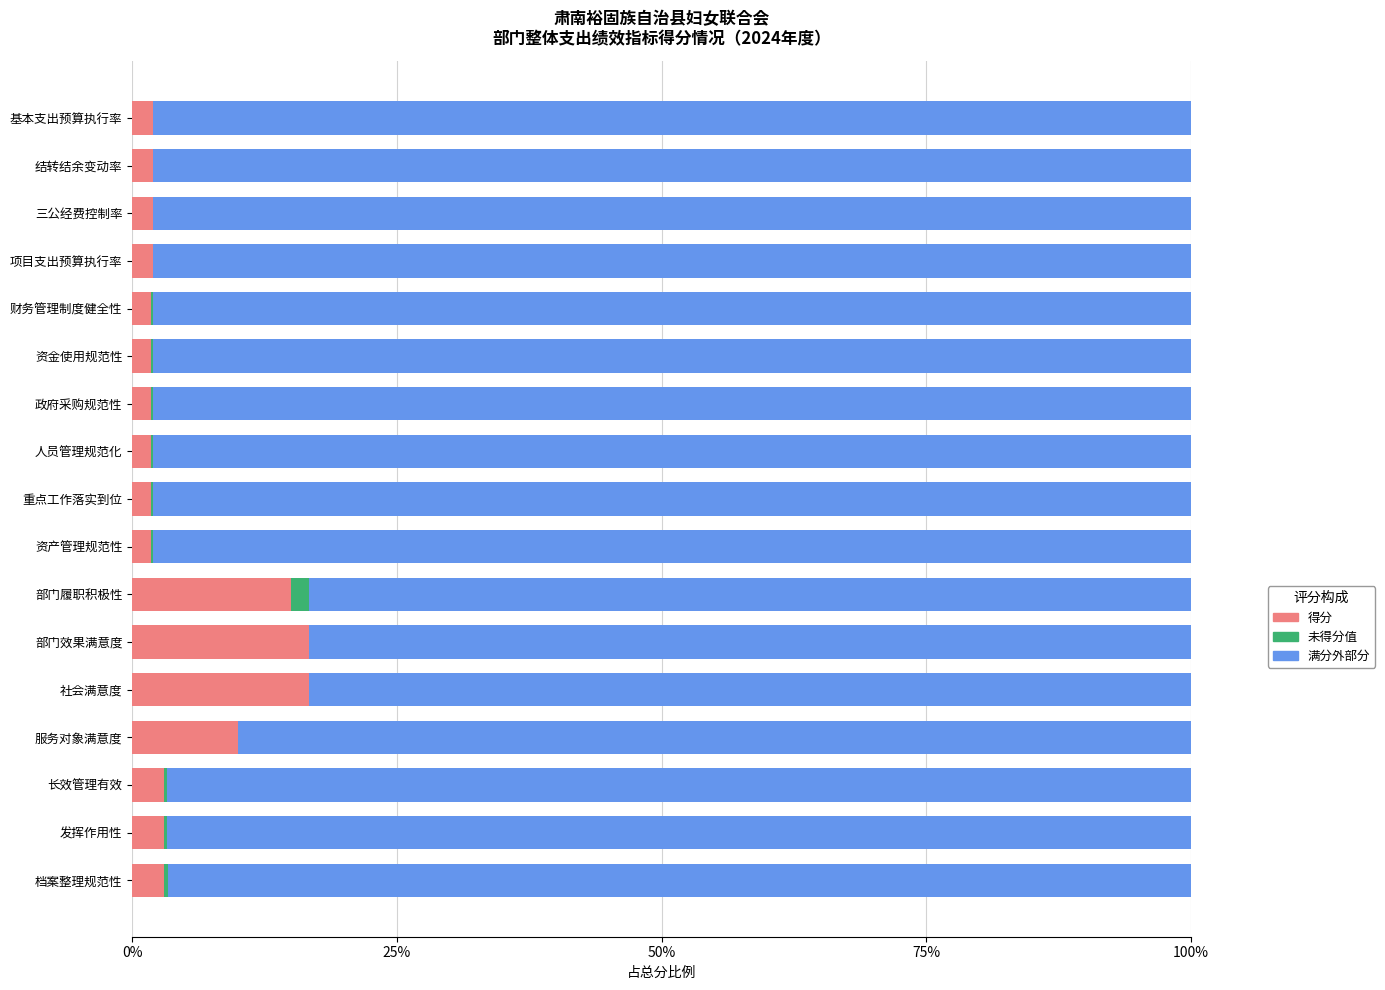

What is the total value across all series at 三公经费控制率?

100.0